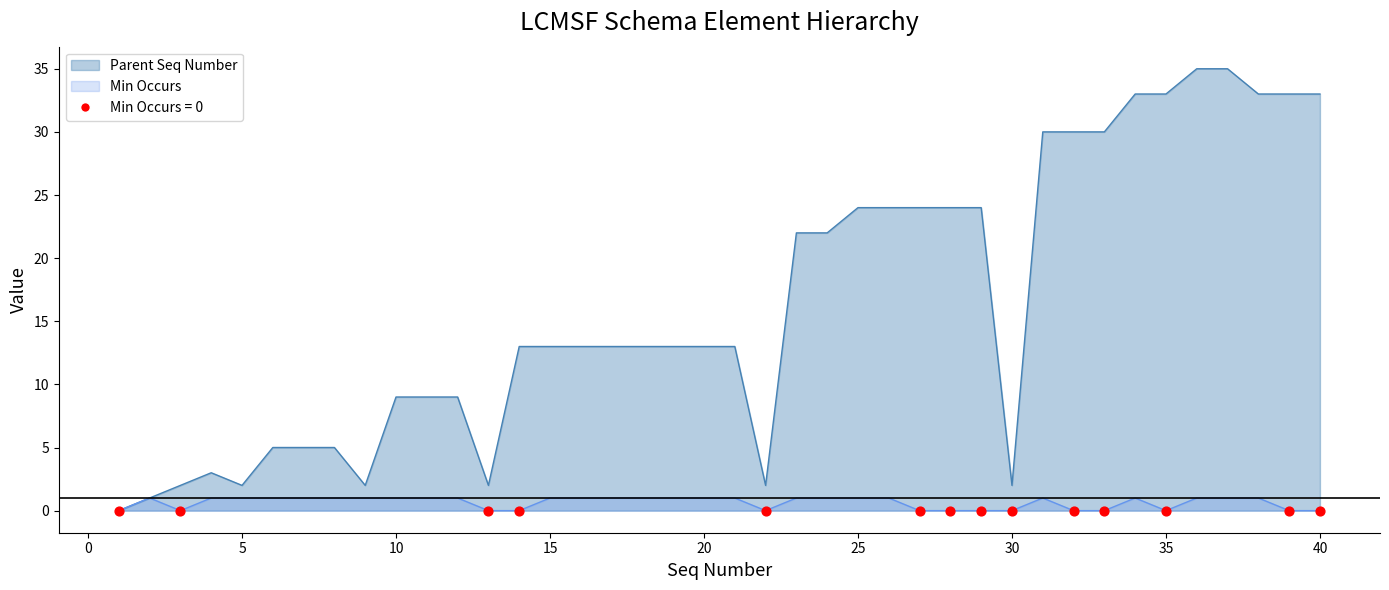

Which series has the largest total across all categories?

Parent Seq Number